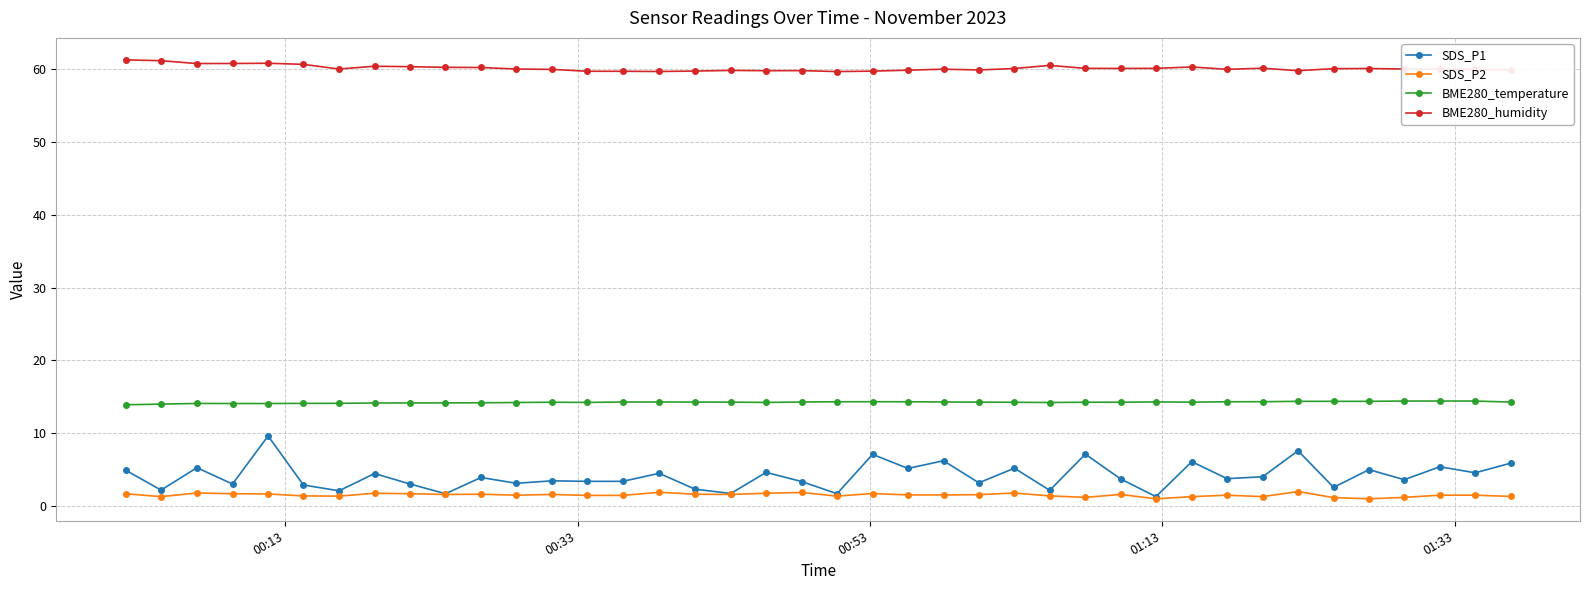

True or false: SDS_P2 and BME280_humidity cross at least once.

False